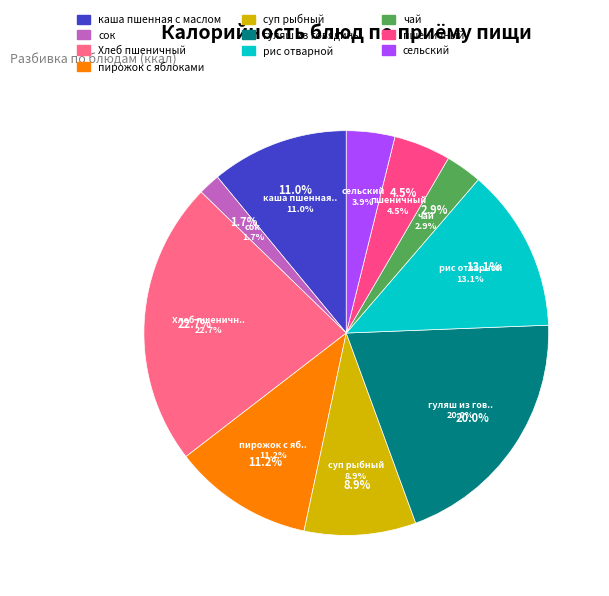

To the nearest percent, what is the average slice percentage?

10%